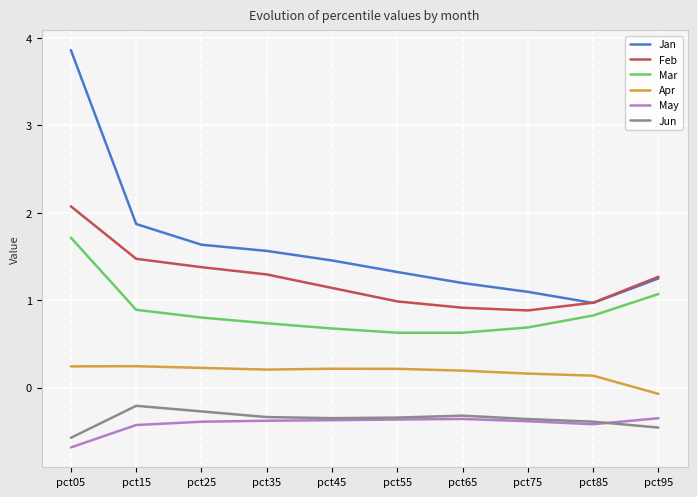

How many distinct data groups are displayed?

6